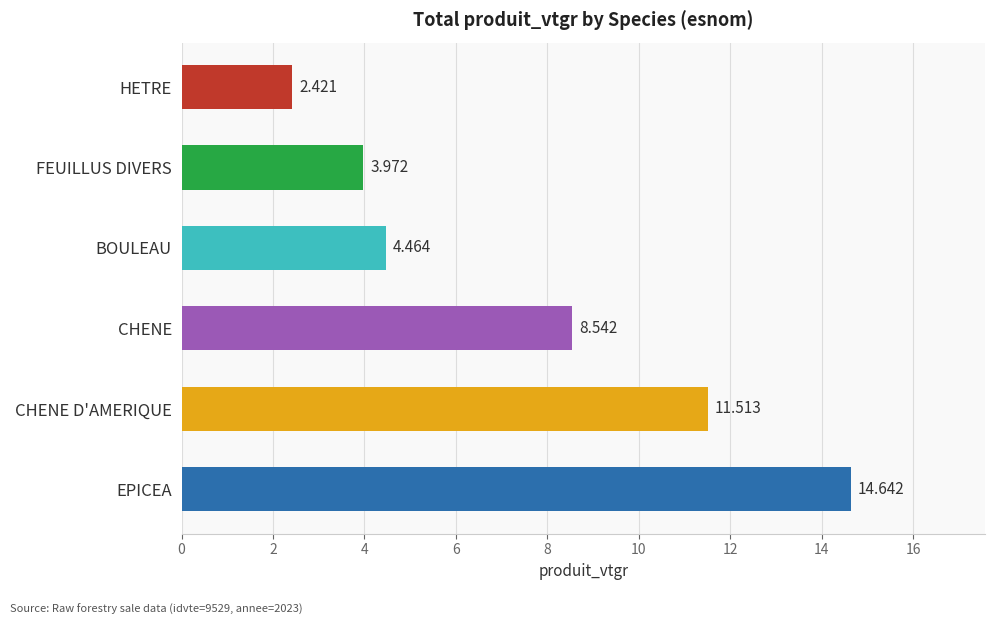

List the labels in order of value, smallest first.

HETRE, FEUILLUS DIVERS, BOULEAU, CHENE, CHENE D'AMERIQUE, EPICEA